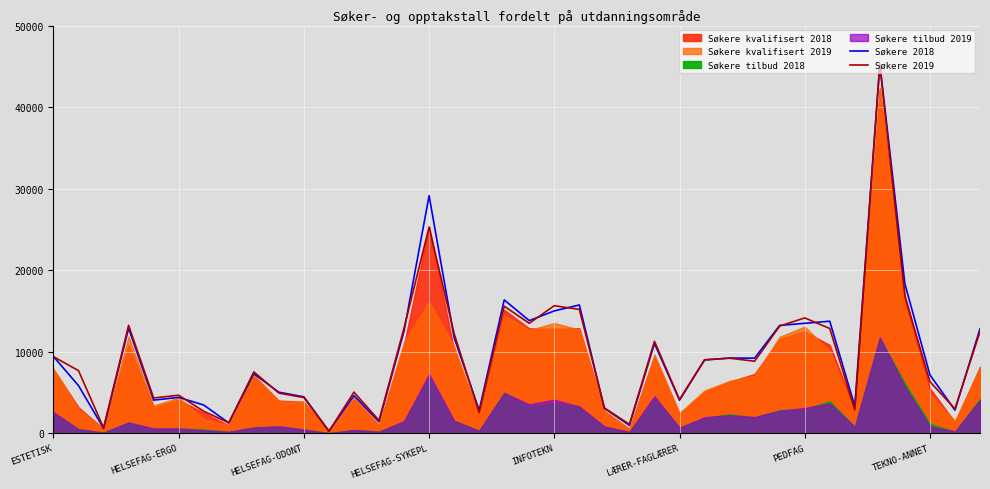

What is the value of the Søkere 2019 point at the 9th from the left?

7526